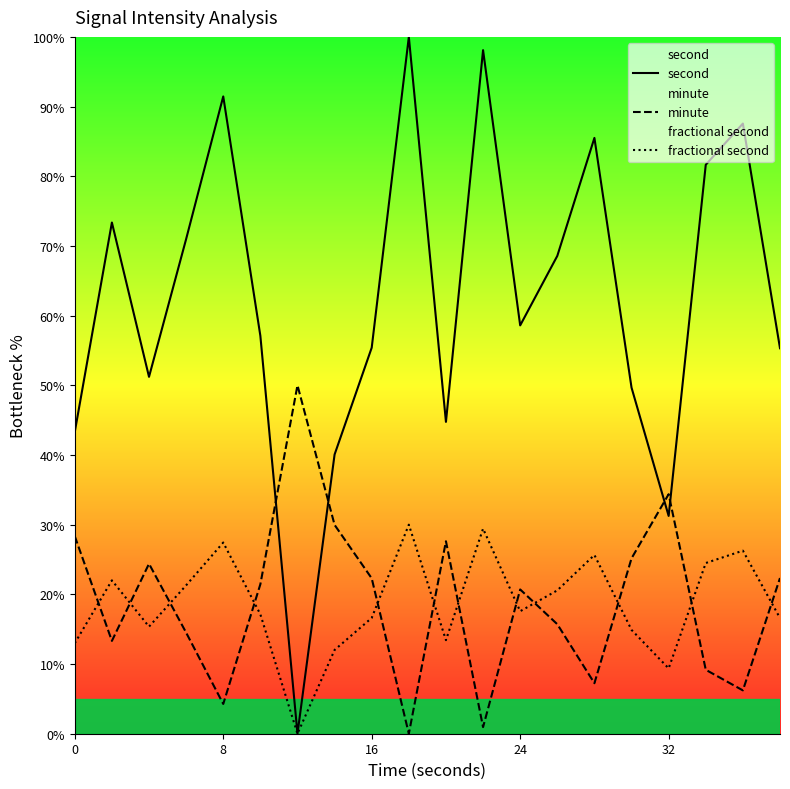

What is the difference between the highest and lowest values at 24?

41.0